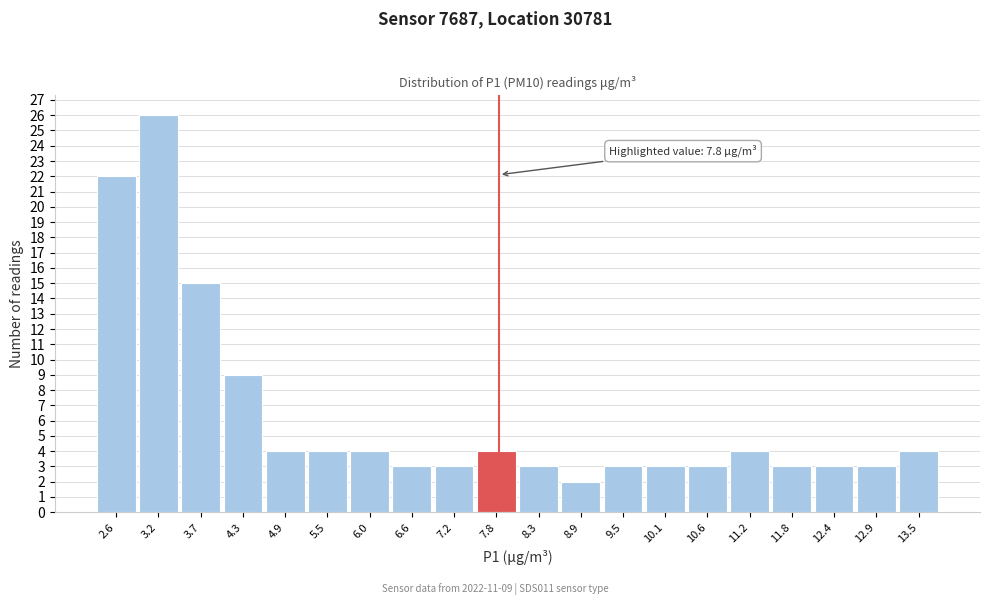

Over which range of the x-axis is the bar tallest?

2.9 to 3.5